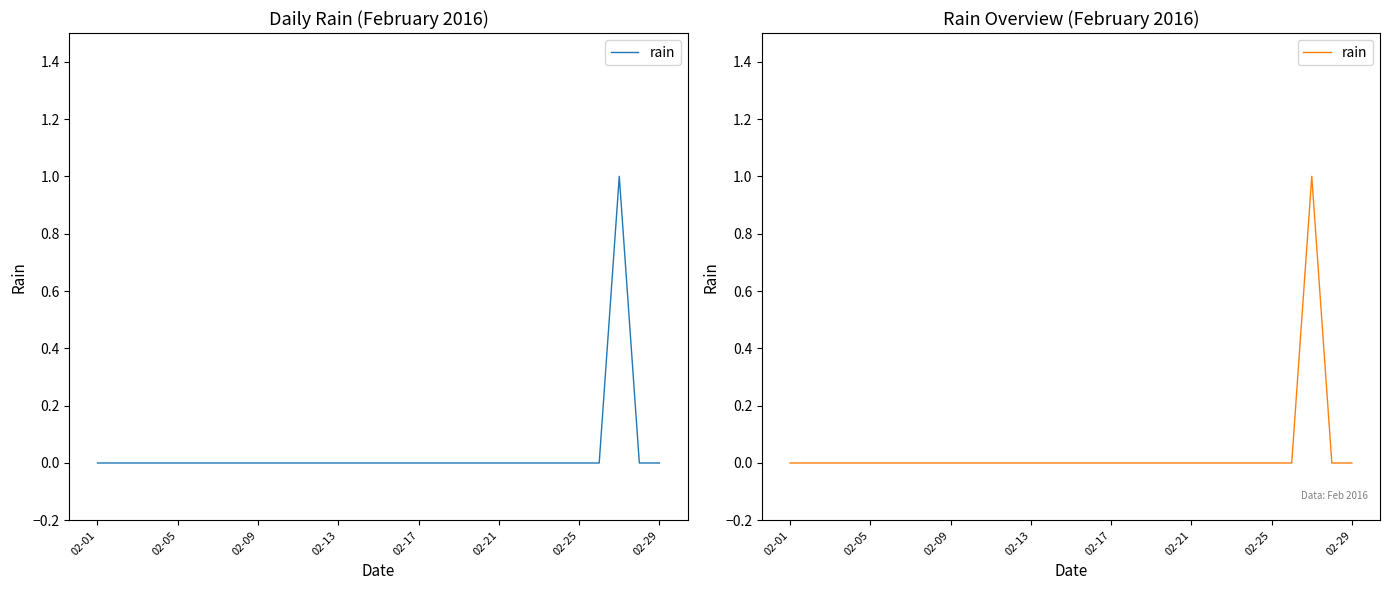

Where is the first local maximum?

26